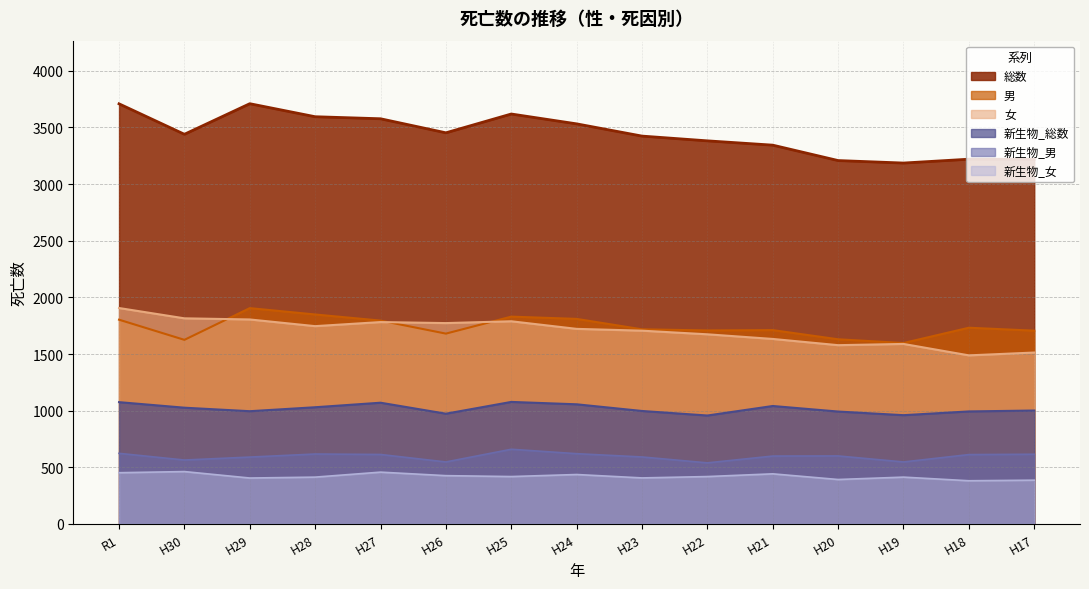

What is the difference between the highest and lowest values at H22?

2964